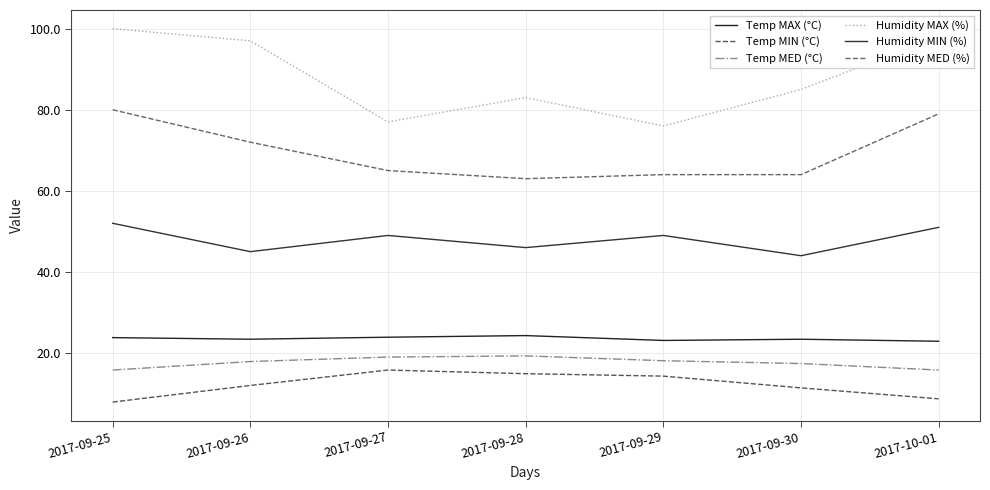

Which series changed the most between 2017-09-29 and 2017-10-01?

Humidity MAX (%)